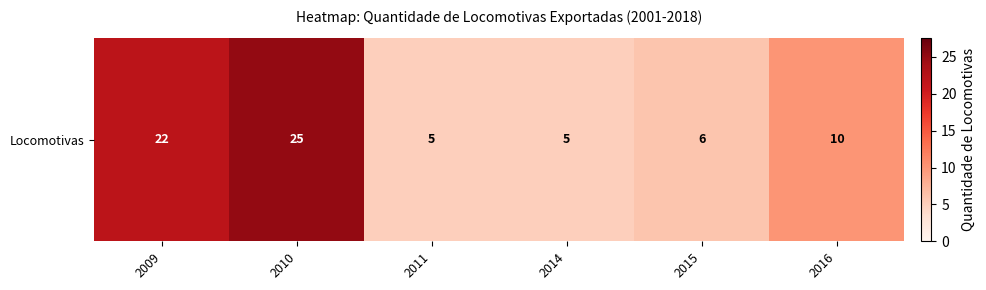

What is the change in value from 2010 to 2016?

-15